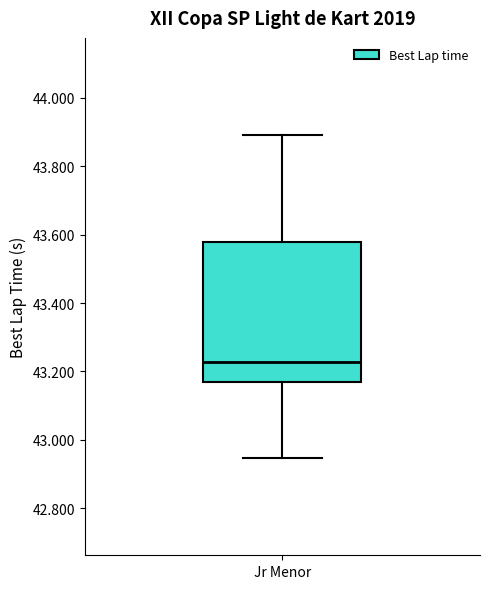

Transcribe this box plot: give where the median line is, the range the box spans, and where the two whiskers end, as read against the y-axis. The values are not printed on the chart, so give them approximately, as read against the axis.

median 43.22, box 43.18 to 43.58, whiskers 42.94 to 43.90